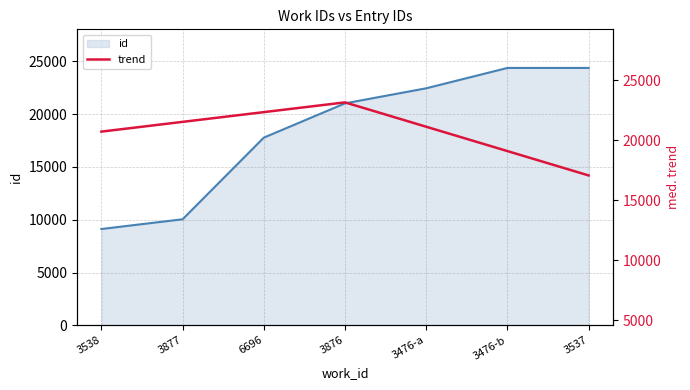

What is the greatest value displayed?

23162.9